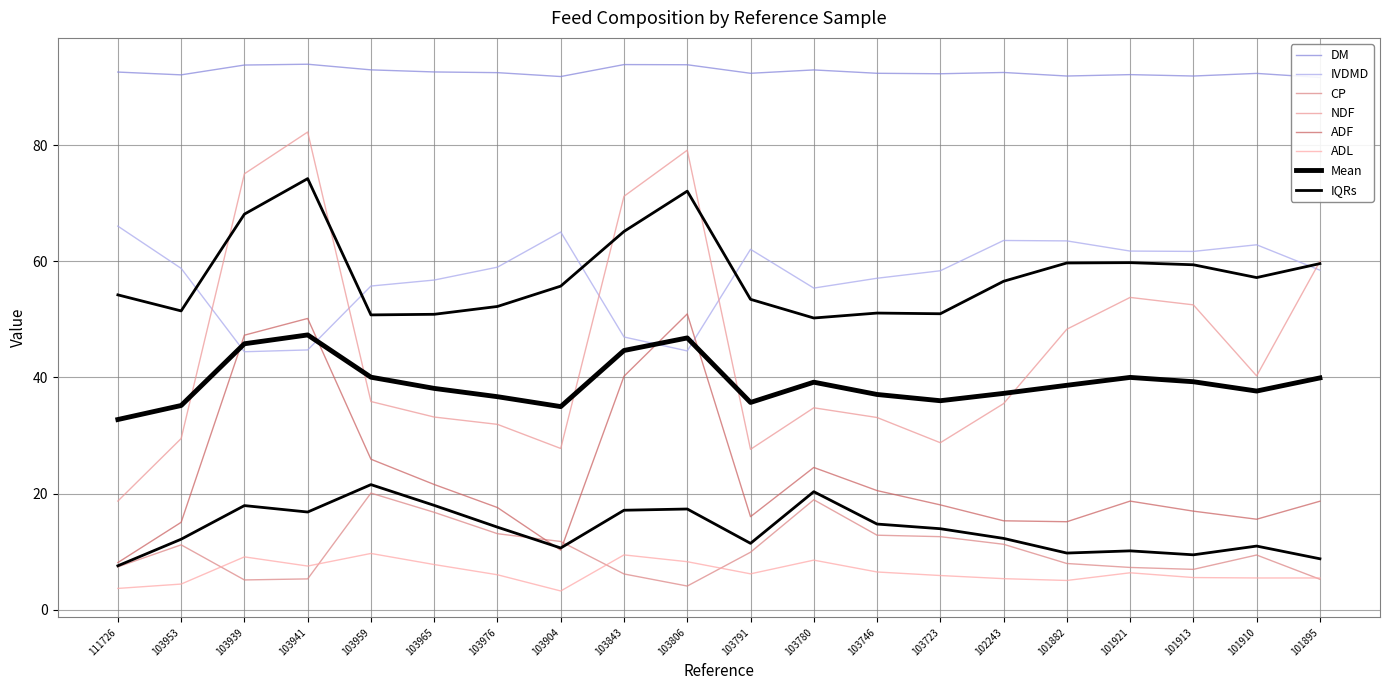

What is the value of the DM point at the 18th from the left?

91.9